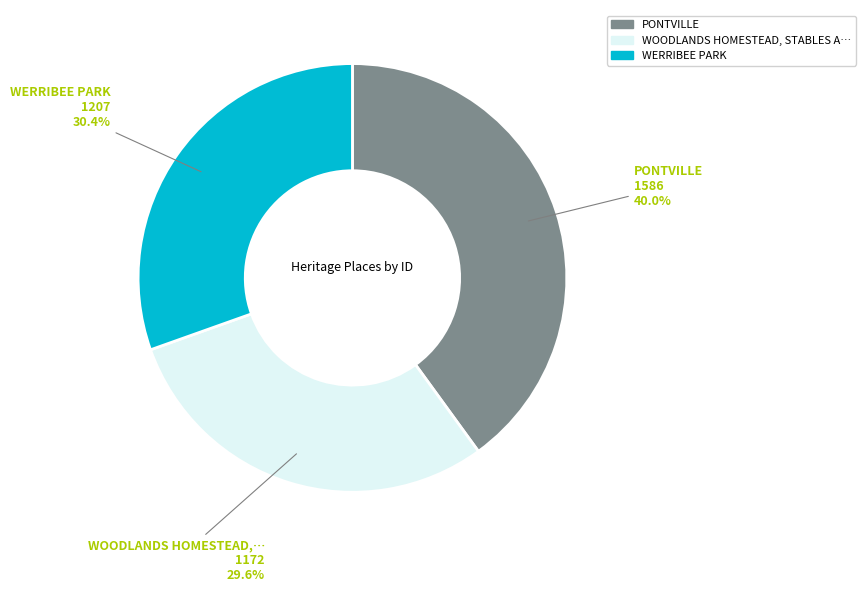

Is there a majority slice in this chart?

No